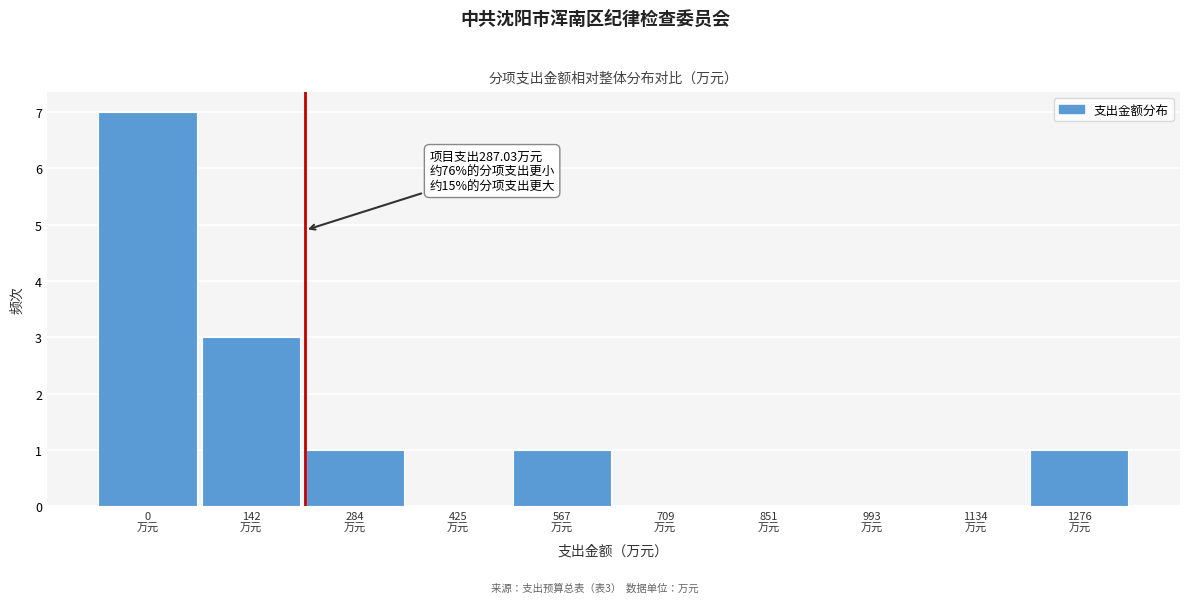

What is the greatest value displayed?

7